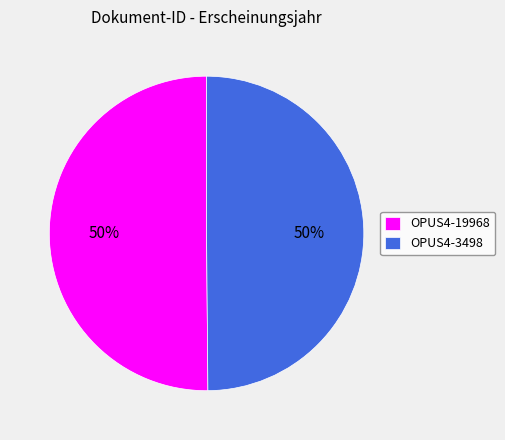

Is the sum of OPUS4-3498 and OPUS4-19968 greater than half?

Yes